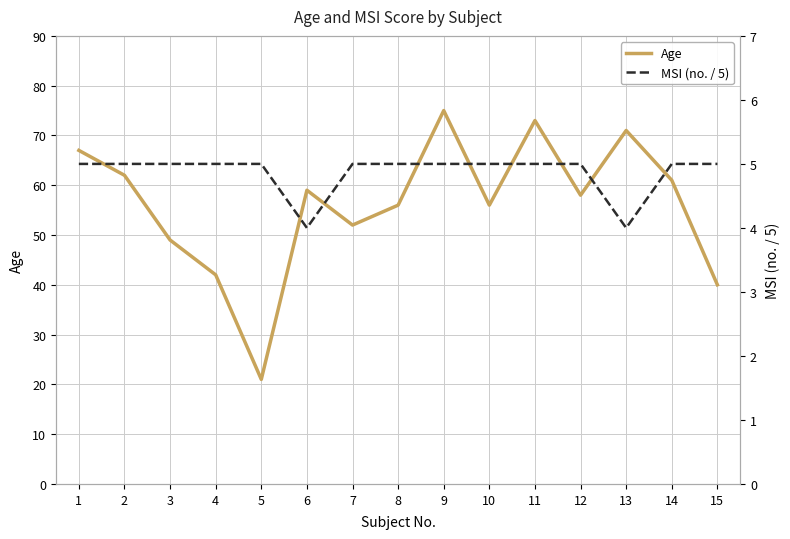

What is the average value of the Age series?

56